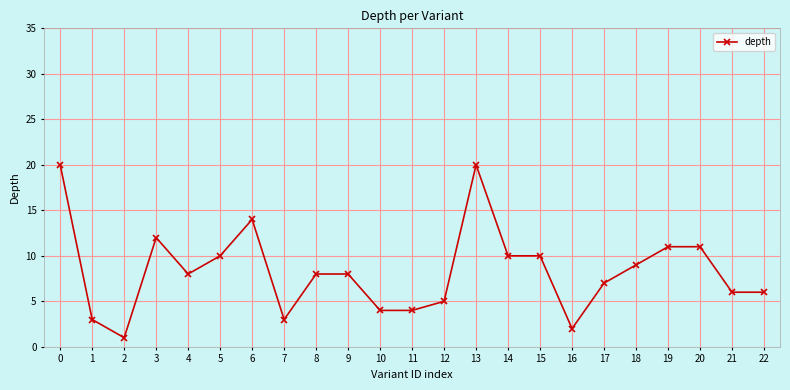

How many lines are shown in the chart?

1